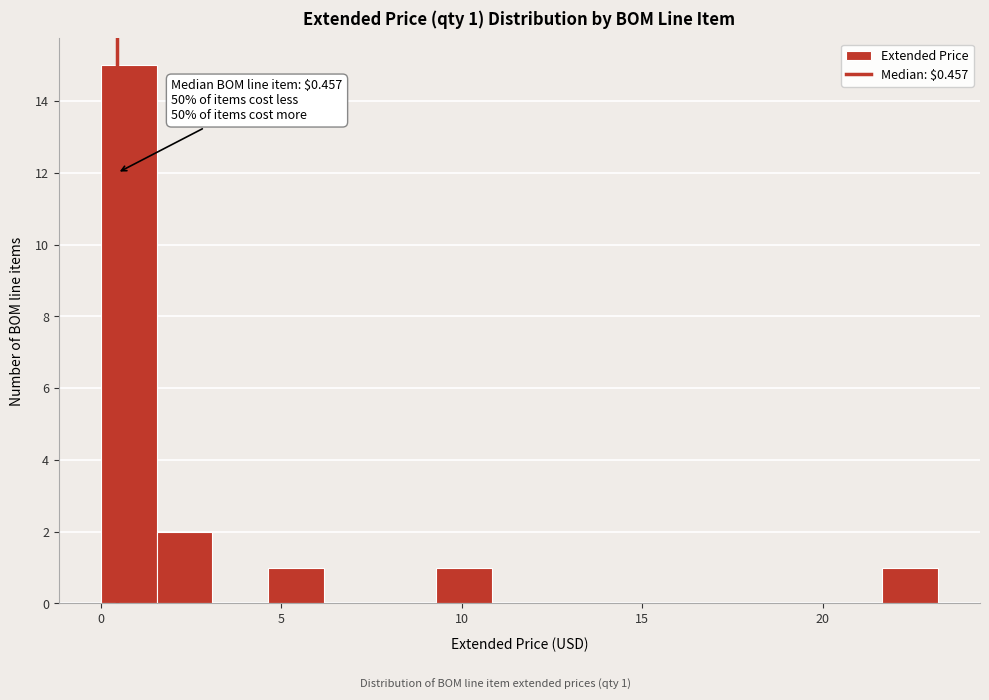

Read against the x-axis, roughly where is the centre of the tallest bar?

1.0